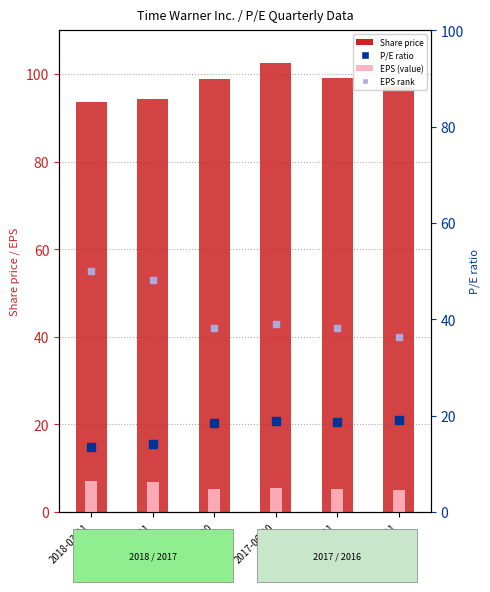

At which category is the sum across all series the highest?

2017-06-30